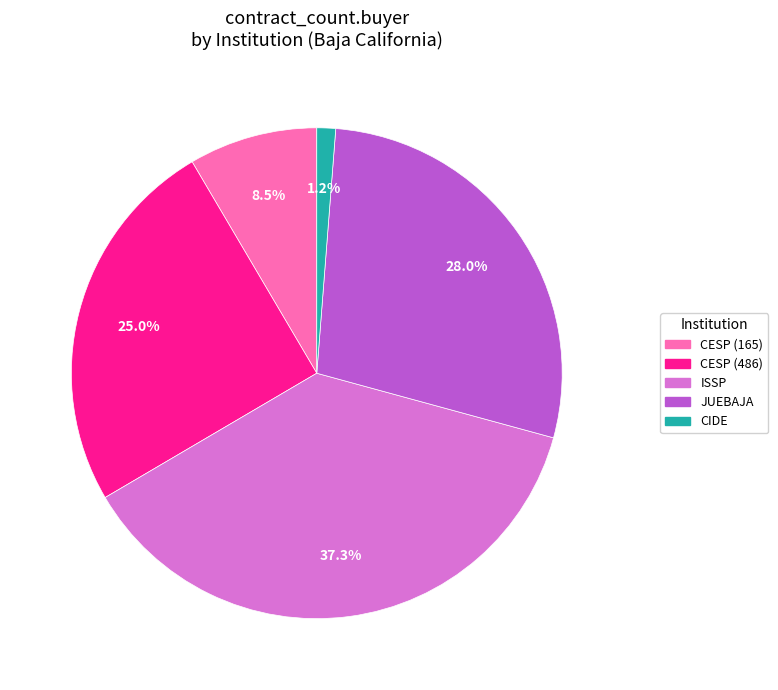

What is the total percentage of CESP (165) and CESP (486)?

33.5%